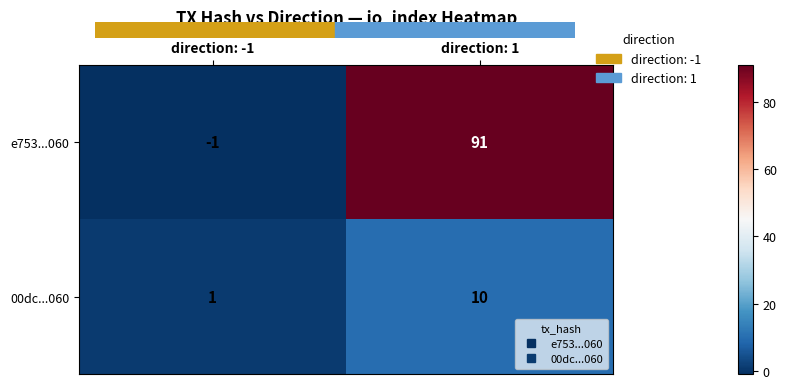

Which series has the widest spread of values?

e753...060